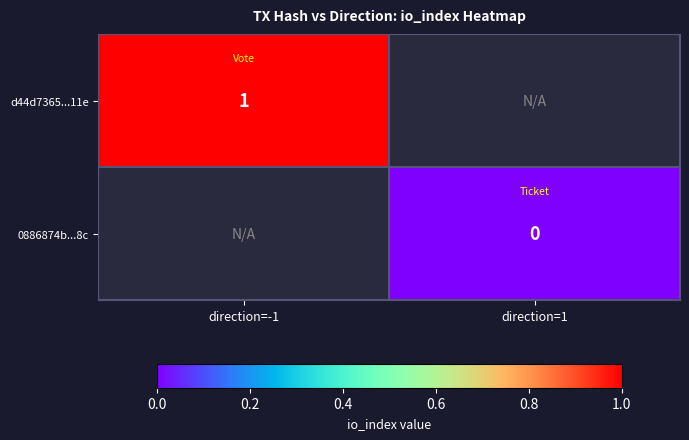

At direction=1, list the series in order from largest to smallest.

d44d7365...11e, 0886874b...8c